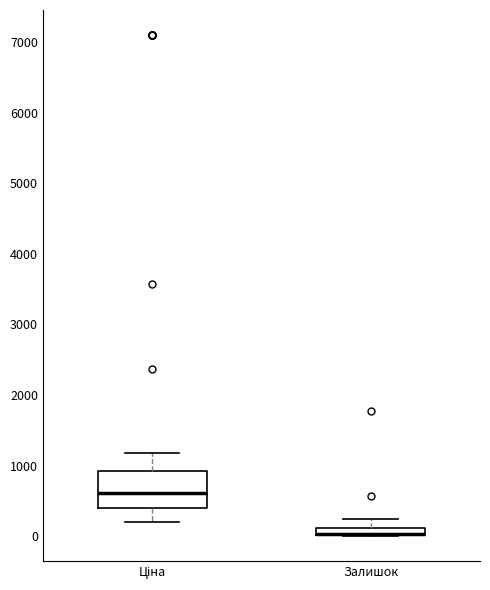

Comparing the boxes themselves (not the whiskers), which one is the tallest?

Ціна